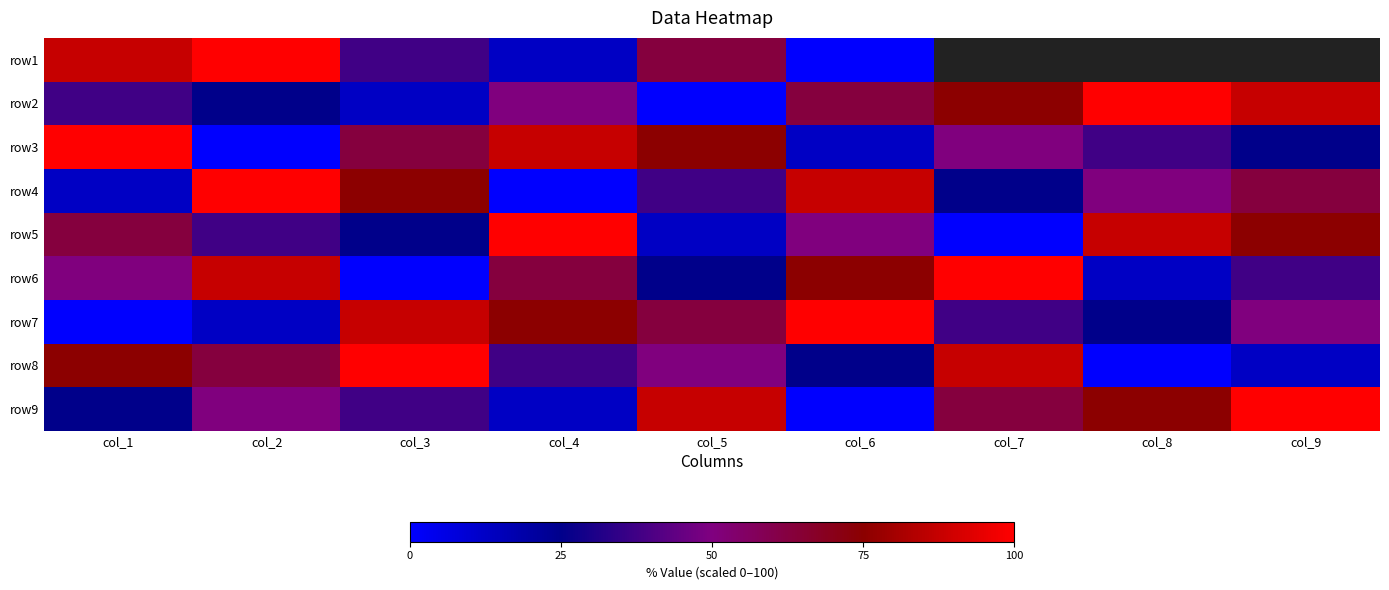

At col_4, list the series in order from largest to smallest.

row5, row3, row7, row6, row2, row8, row1, row9, row4